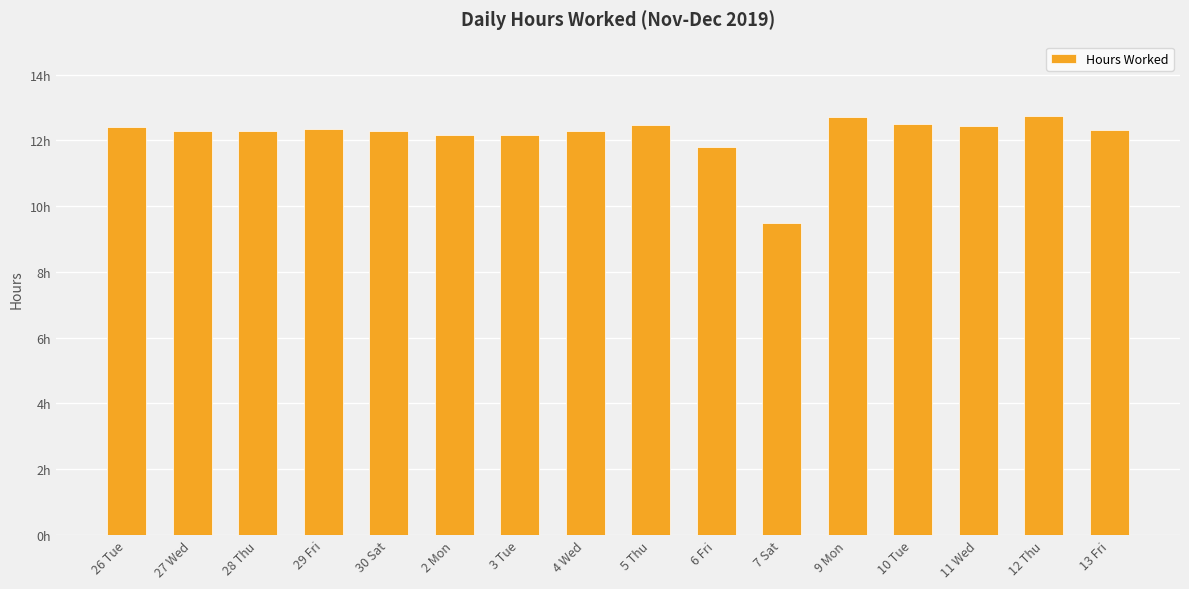

List the labels in order of value, largest first.

12 Thu, 9 Mon, 10 Tue, 5 Thu, 11 Wed, 26 Tue, 29 Fri, 13 Fri, 28 Thu, 30 Sat, 27 Wed, 4 Wed, 3 Tue, 2 Mon, 6 Fri, 7 Sat